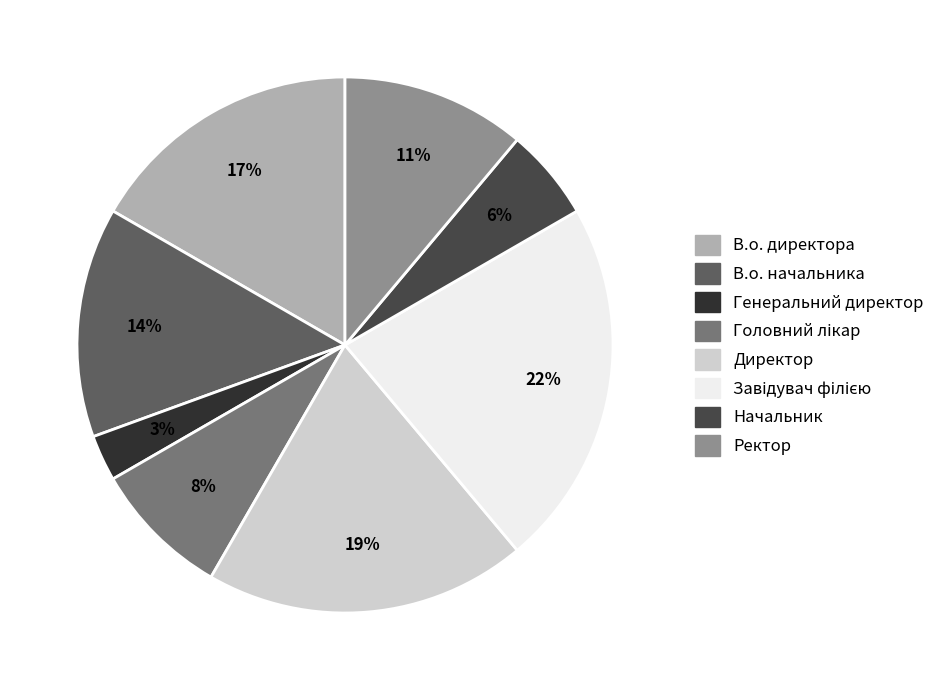

To the nearest percent, what is the difference between the largest and smallest slice percentages?

19%